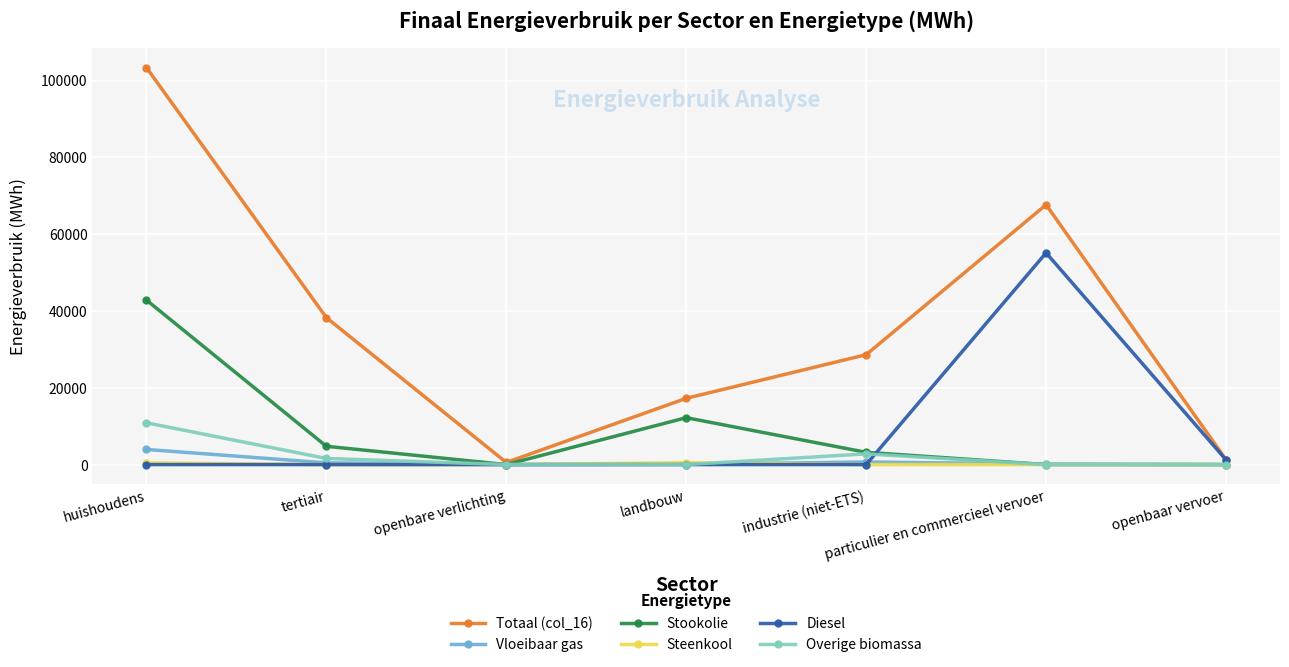

What position from the right is huishoudens?

7